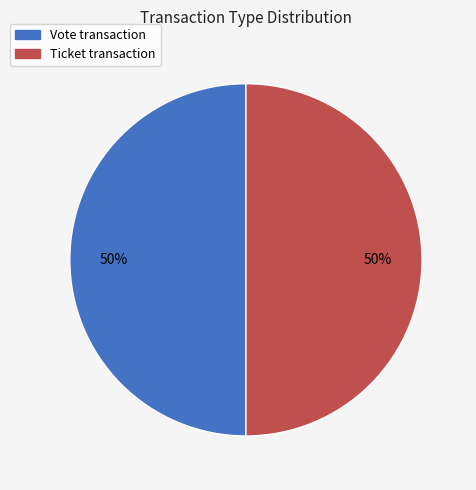

Is it true that Ticket is 7% of the pie?

False